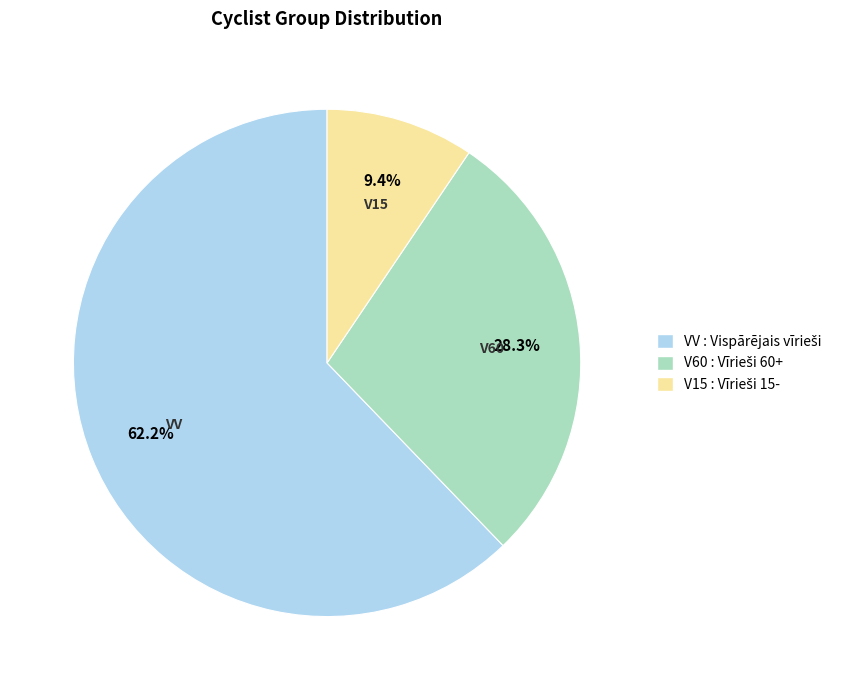

Which category accounts for the majority?

VV